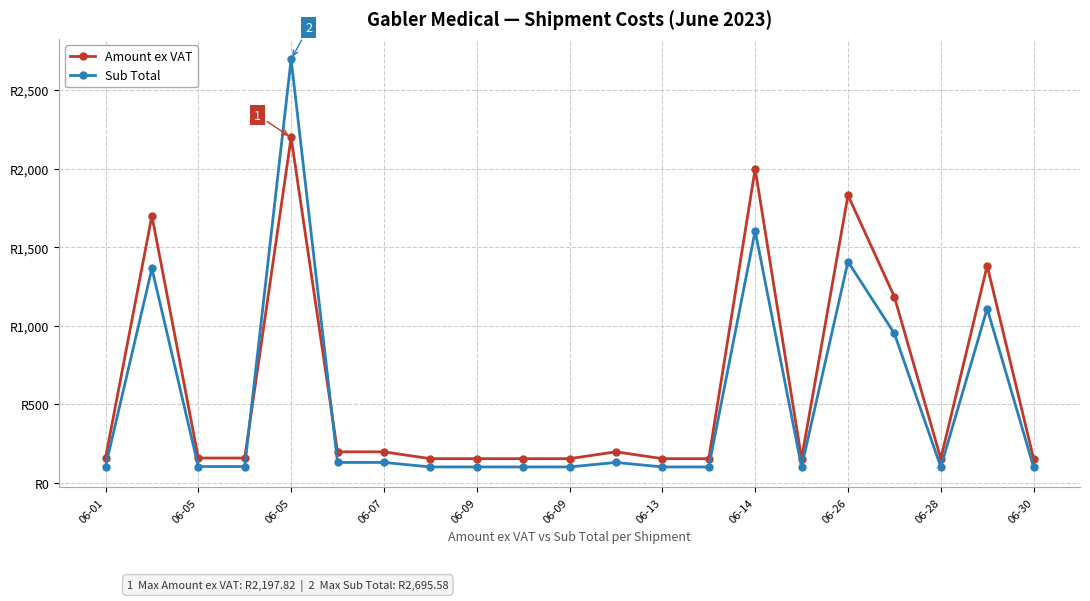

Does the chart have visible grid lines?

Yes